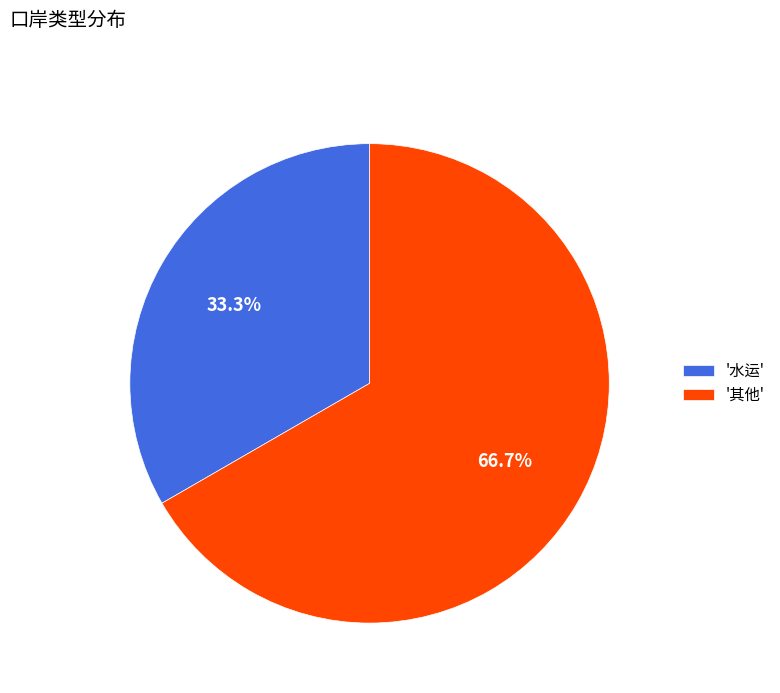

How many segments does this pie chart have?

2